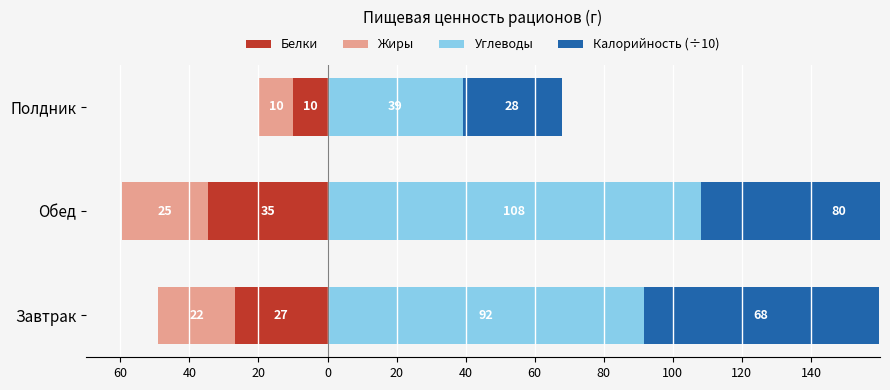

Between Завтрак and Полдник, which series saw the biggest shift?

Углеводы